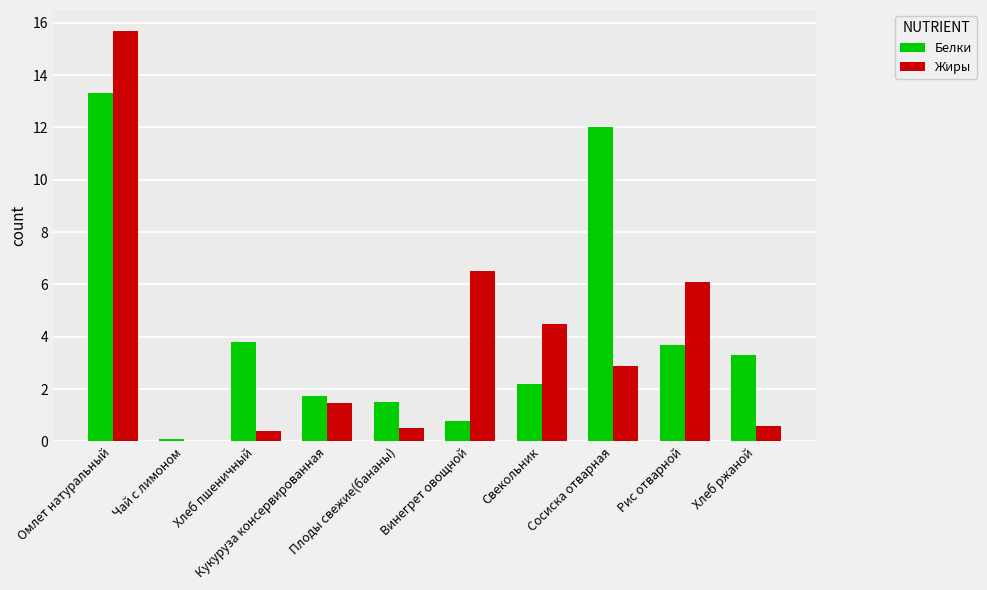

How many groups of bars are there?

10